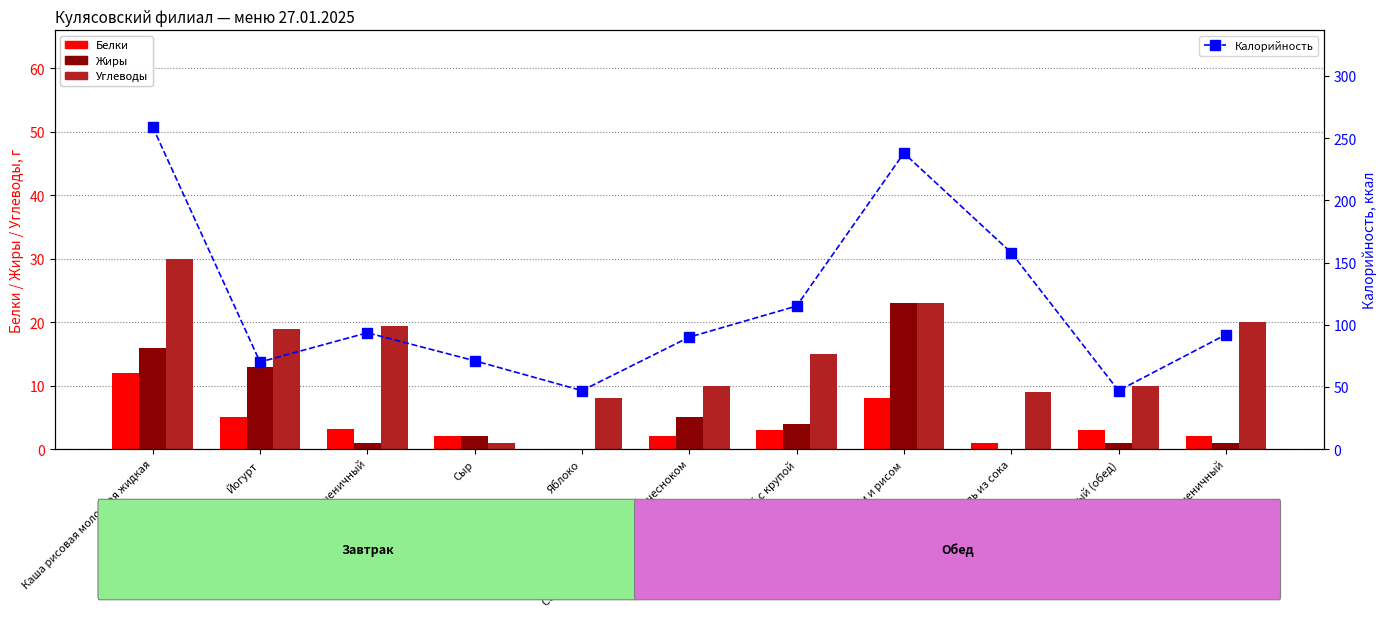

What is the maximum value for Углеводы?

30.0